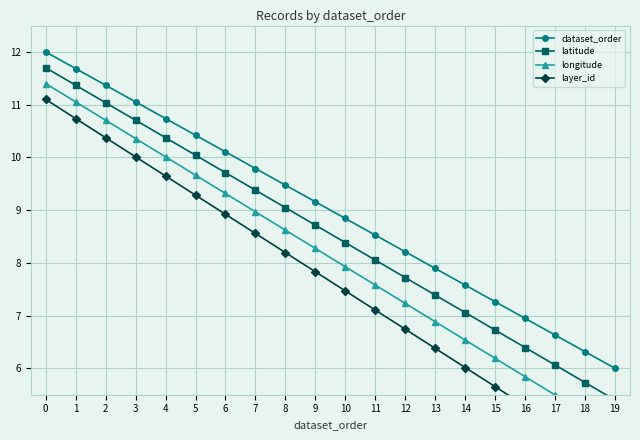

Reading left to right, extract all data points from this chart.

dataset_order: 12.0	11.7	11.4	11.1	10.7	10.4	10.1	9.8	9.5	9.2	8.8	8.5	8.2	7.9	7.6	7.3	6.9	6.6	6.3	6.0
latitude: 11.7	11.4	11.0	10.7	10.4	10.0	9.7	9.4	9.0	8.7	8.4	8.1	7.7	7.4	7.1	6.7	6.4	6.1	5.7	5.4
longitude: 11.4	11.1	10.7	10.4	10.0	9.7	9.3	9.0	8.6	8.3	7.9	7.6	7.2	6.9	6.5	6.2	5.8	5.5	5.1	4.8
layer_id: 11.1	10.7	10.4	10.0	9.6	9.3	8.9	8.6	8.2	7.8	7.5	7.1	6.7	6.4	6.0	5.7	5.3	4.9	4.6	4.2